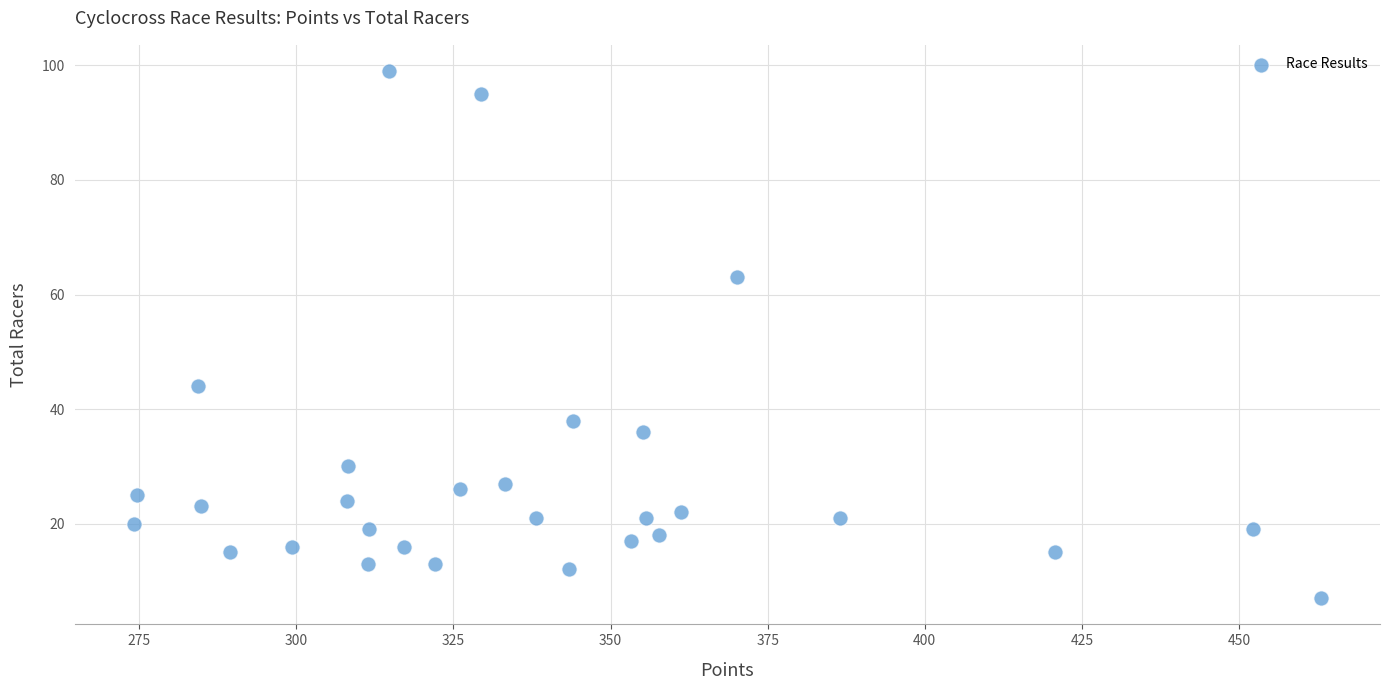

What is the range of Y values (max minus min)?

92